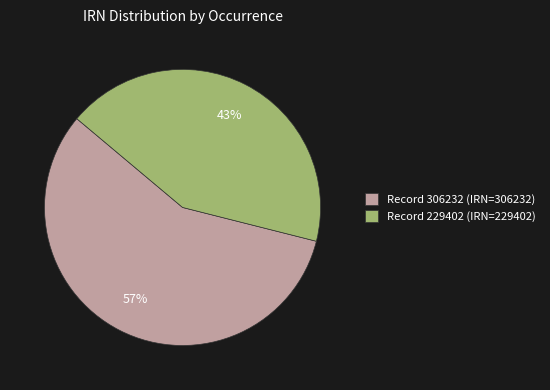

What is the smallest slice in the pie chart?

Record 229402 (IRN=229402)